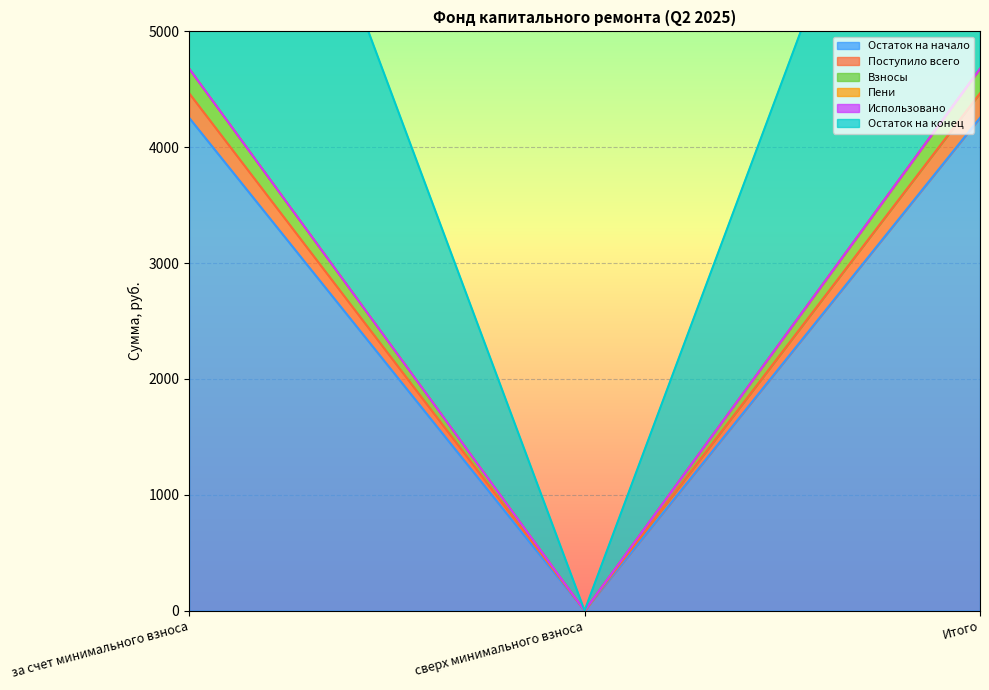

What position from the right is сверх минимального взноса?

2